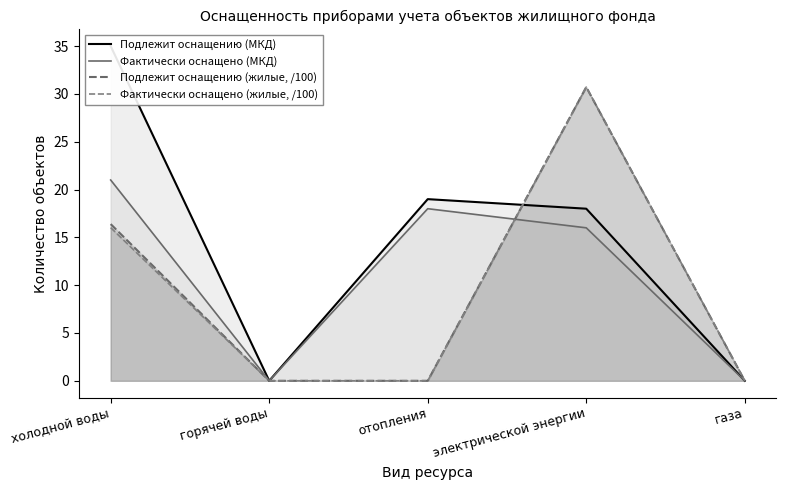

What are all the series names shown in the legend?

Подлежит оснащению (МКД), Фактически оснащено (МКД), Подлежит оснащению (жилые, /100), Фактически оснащено (жилые, /100)